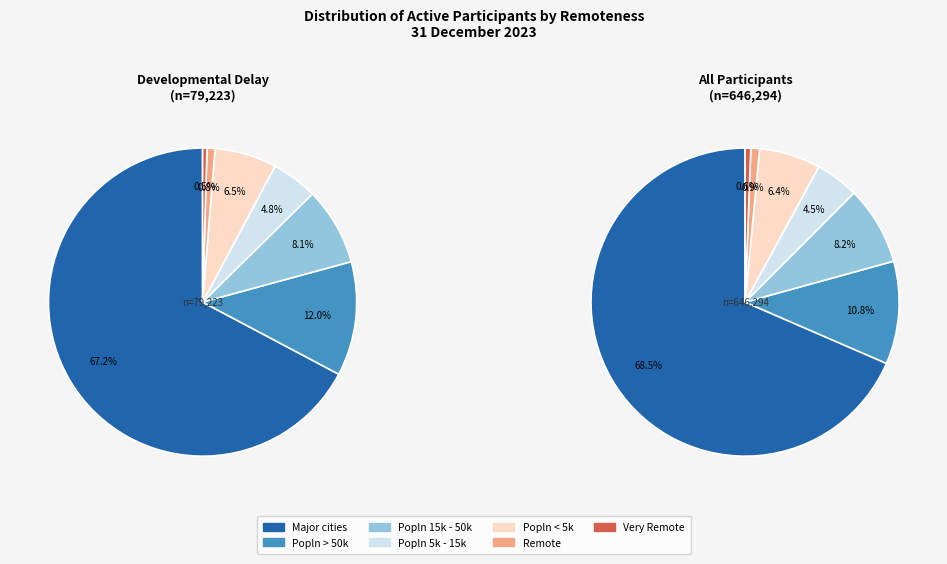

To the nearest percent, what portion does Popln 5k - 15k represent?

5%